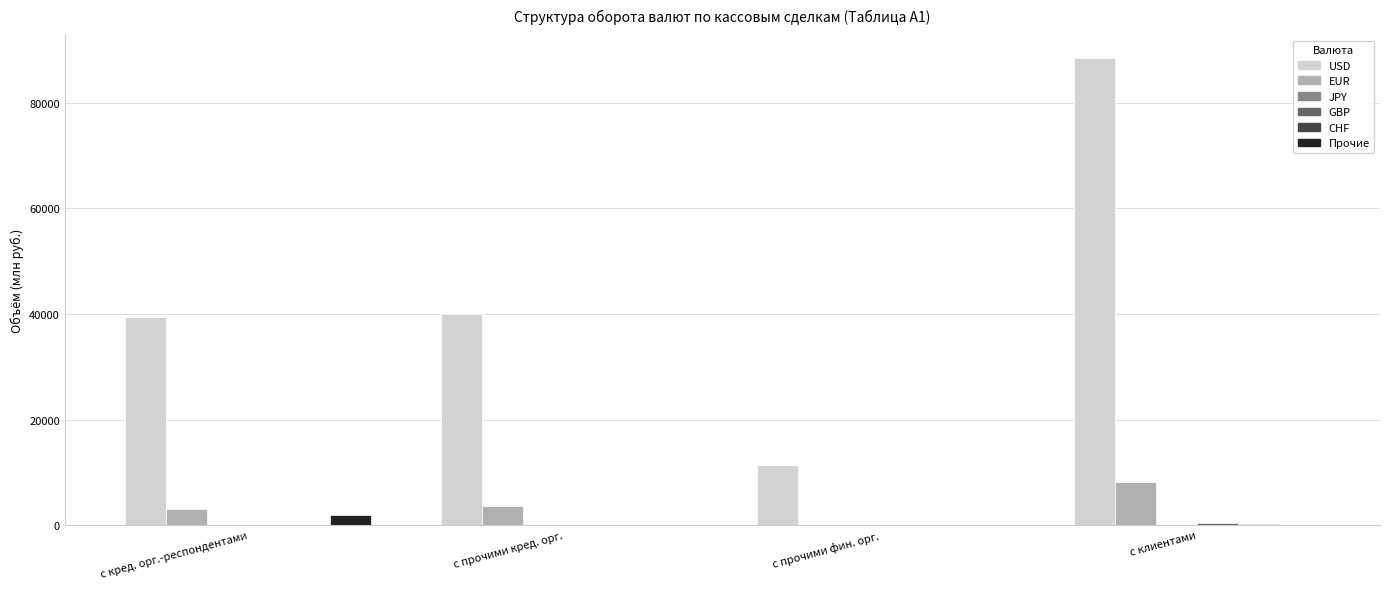

Are the bars grouped side by side (vs. stacked)?

Yes